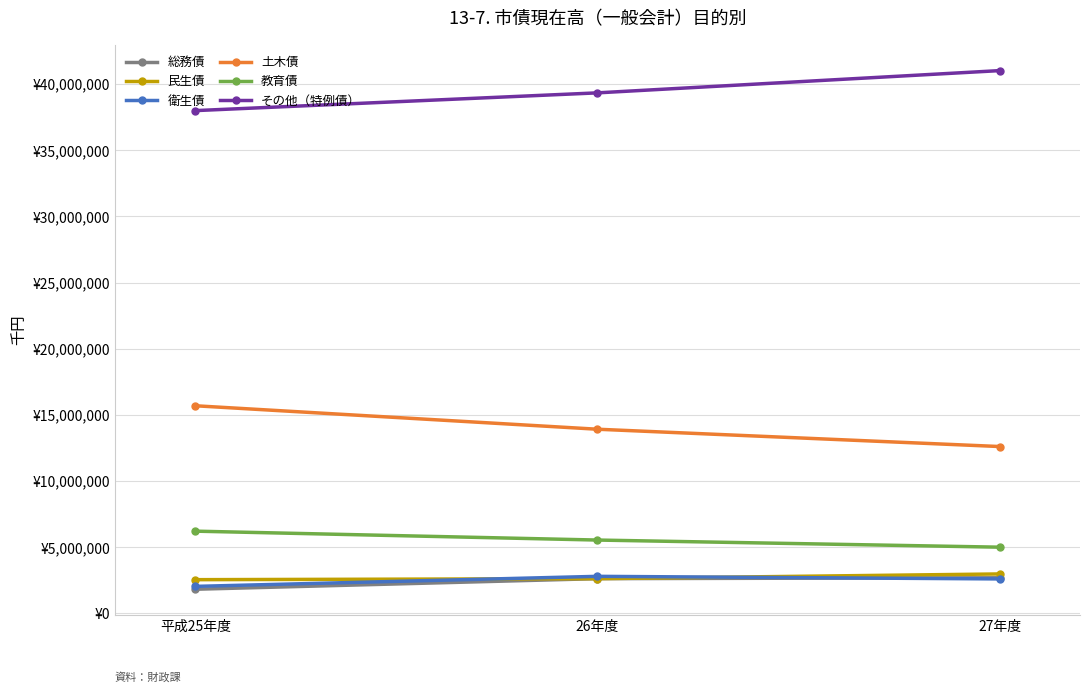

What is the label of the 1st point from the right?

27年度